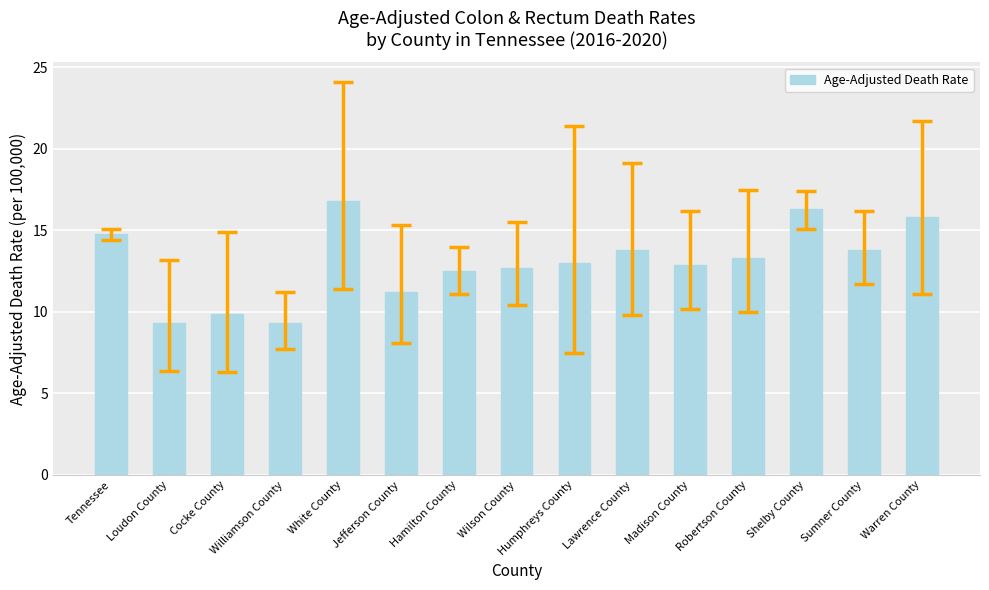

Are the bars grouped side by side (vs. stacked)?

No